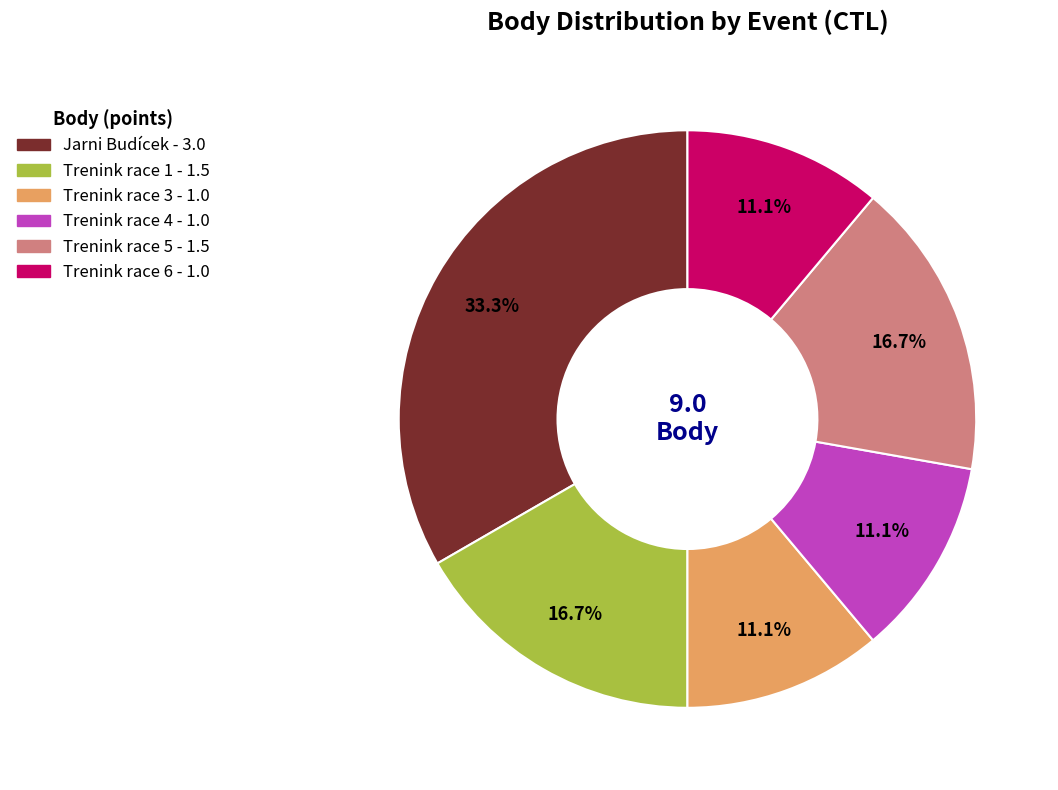

Does any single category account for the majority?

No